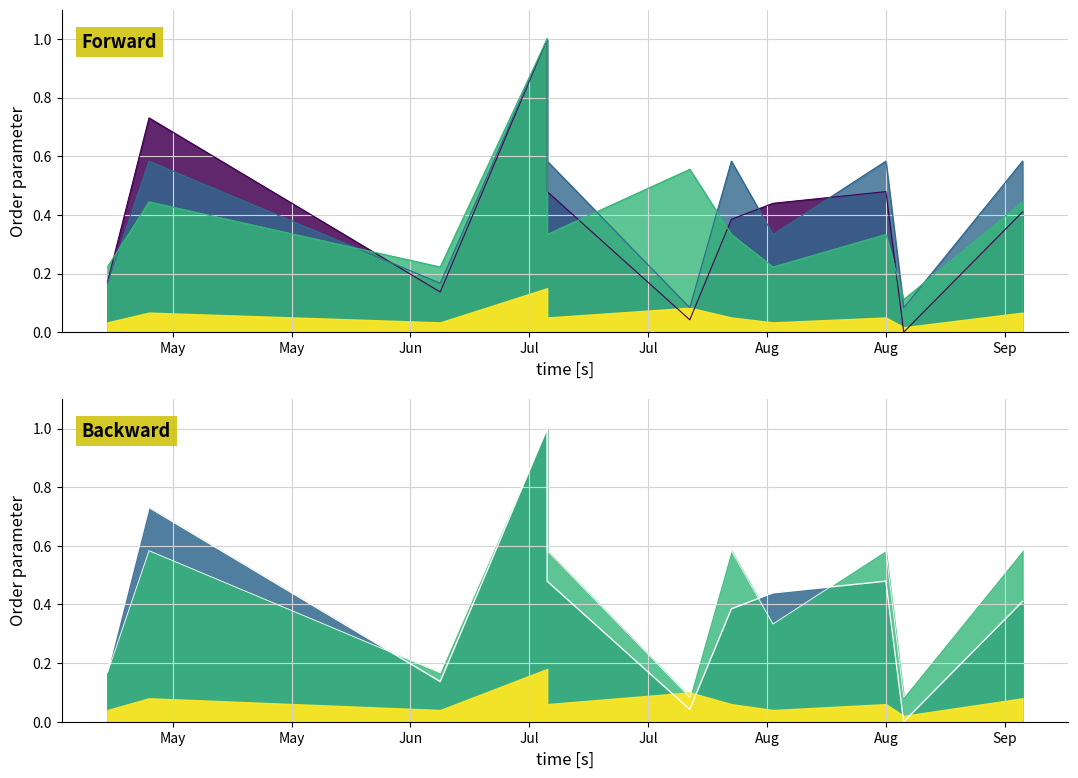

What is the maximum value shown in the chart?

1.0